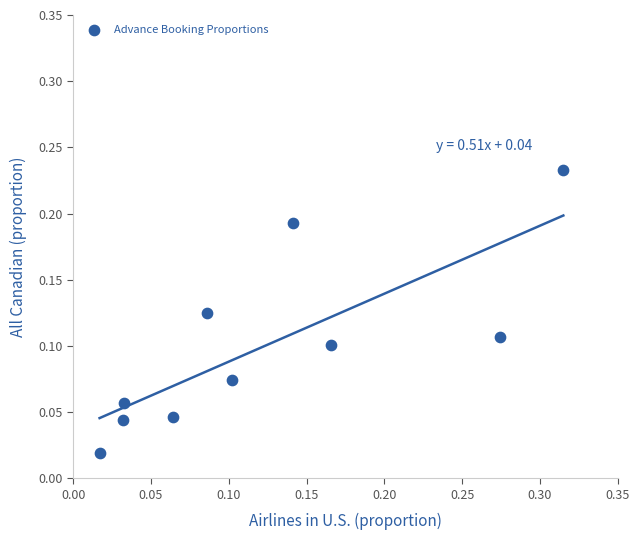

What is the range of X values (max minus min)?

0.3